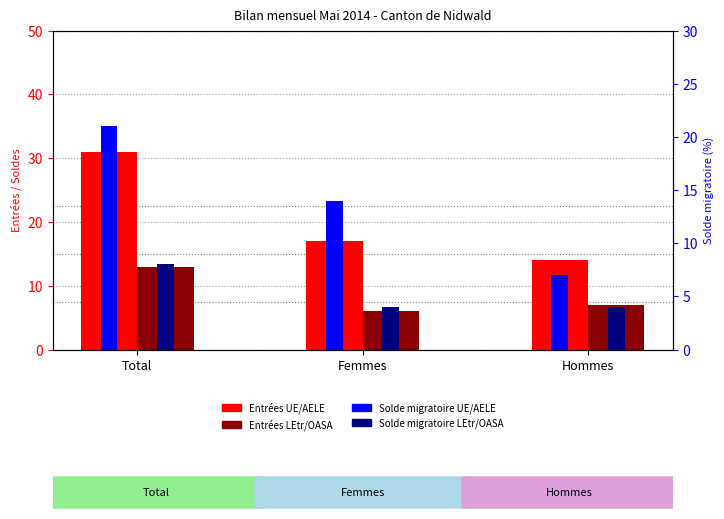

Which series changed the most between Femmes and Hommes?

Solde UE/AELE